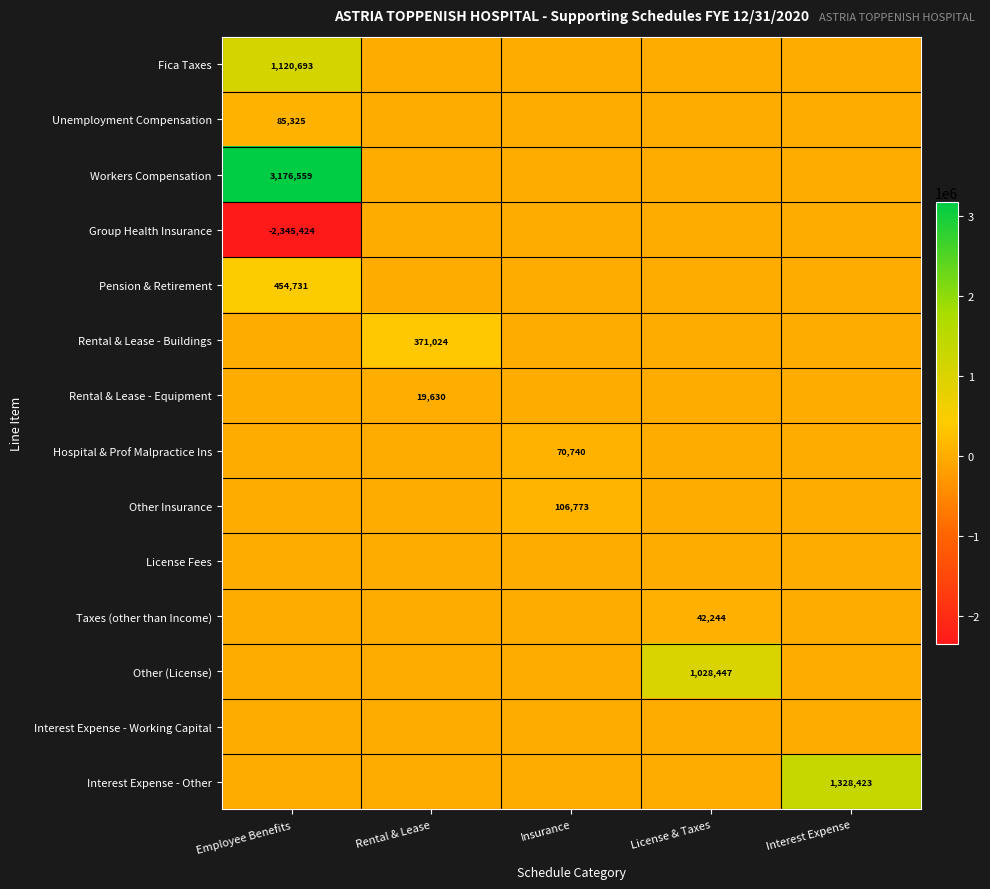

The value of Workers Compensation at Employee Benefits is 3176559. True or false?

True